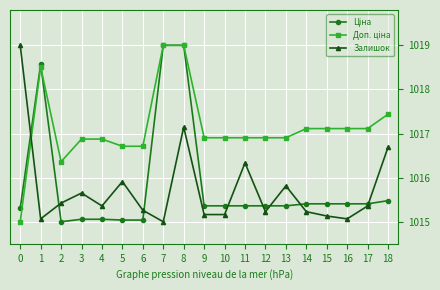

What is the value of the Залишок point at the 2nd from the left?

1015.1